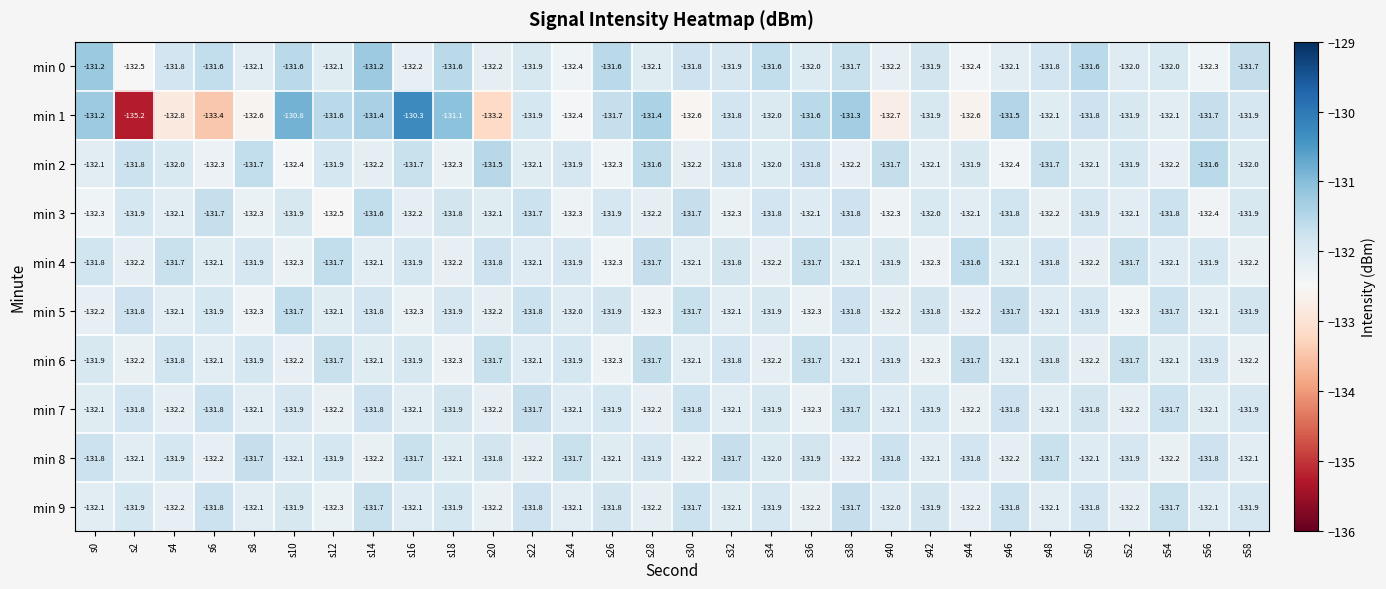

What is the maximum value shown in the chart?

-130.3